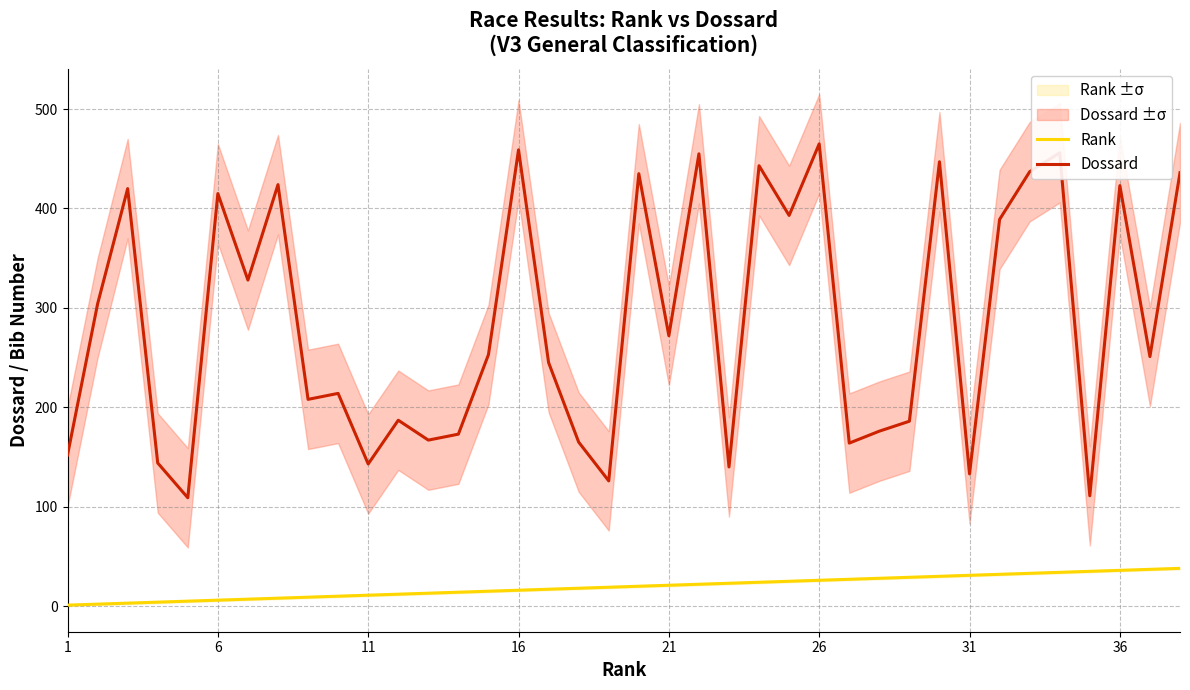

Is it true that Dossard equals 377 at 21?

False